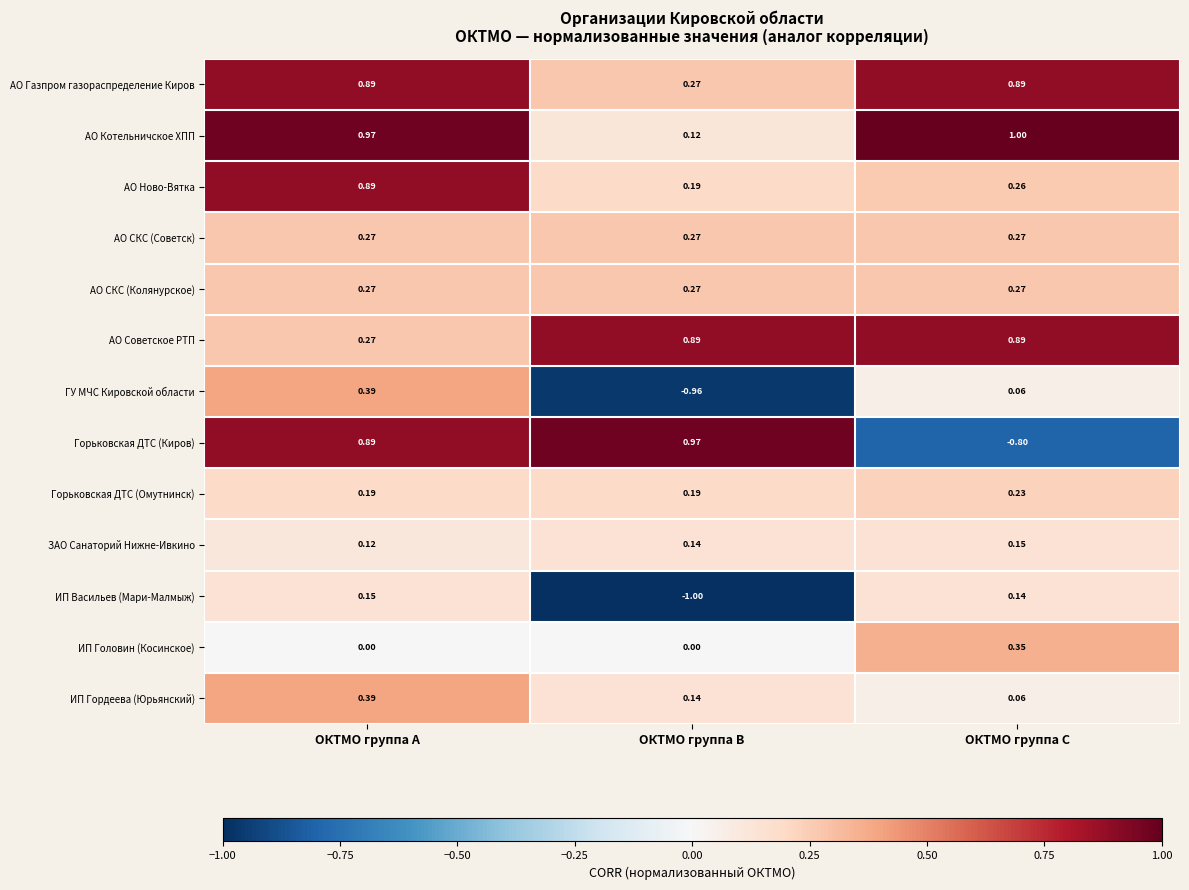

Which series has the widest spread of values?

Горьковская ДТС (Киров)